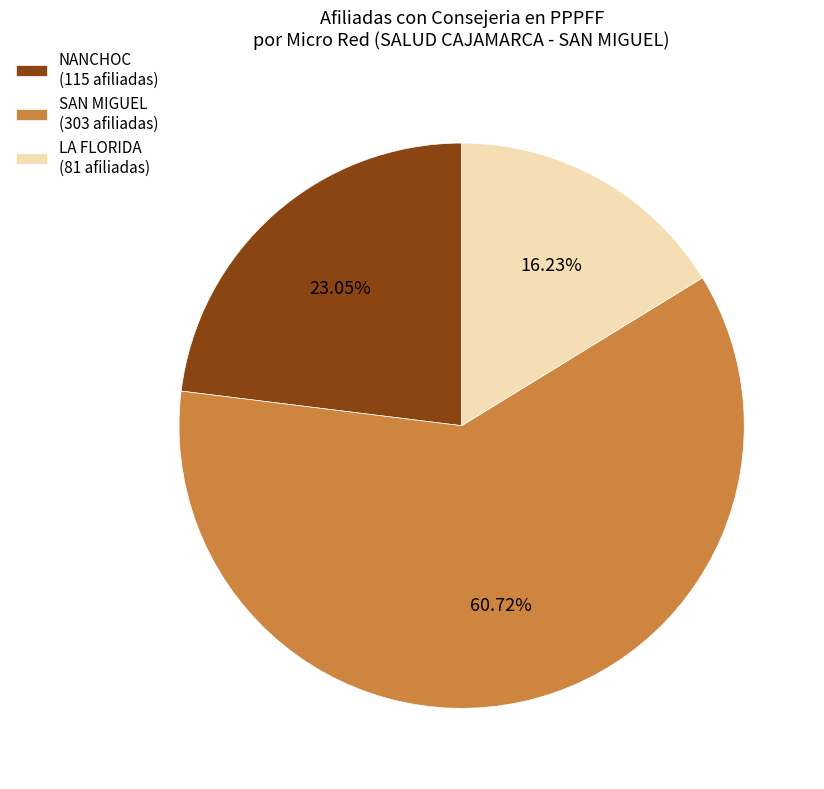

Is there a majority slice in this chart?

Yes